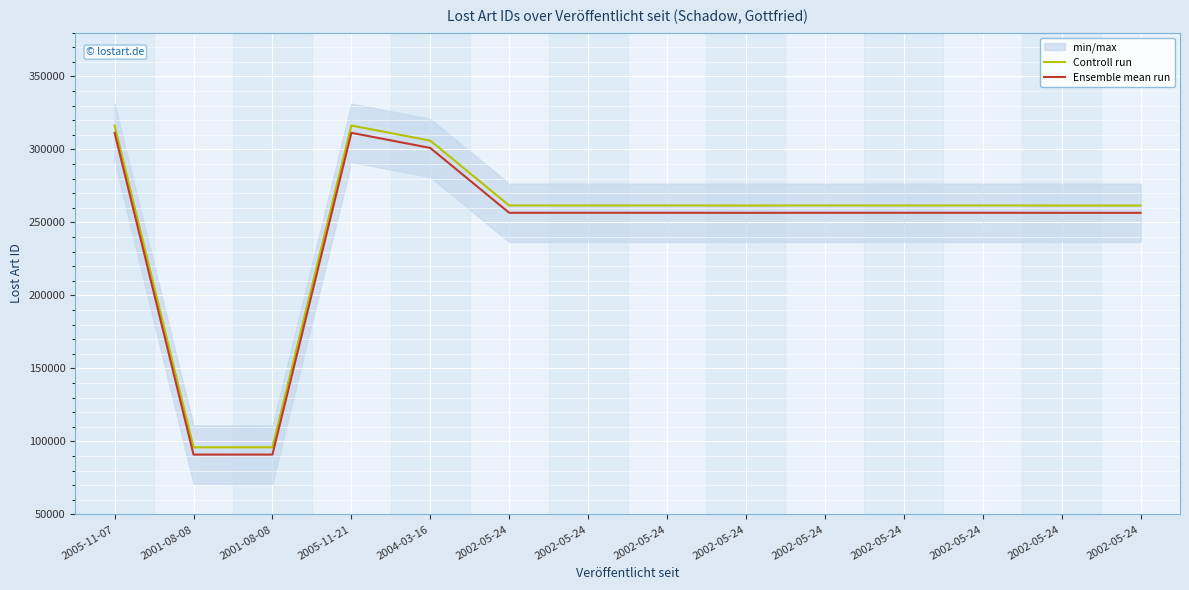

At which label does Ensemble mean run reach its peak?

2005-11-21